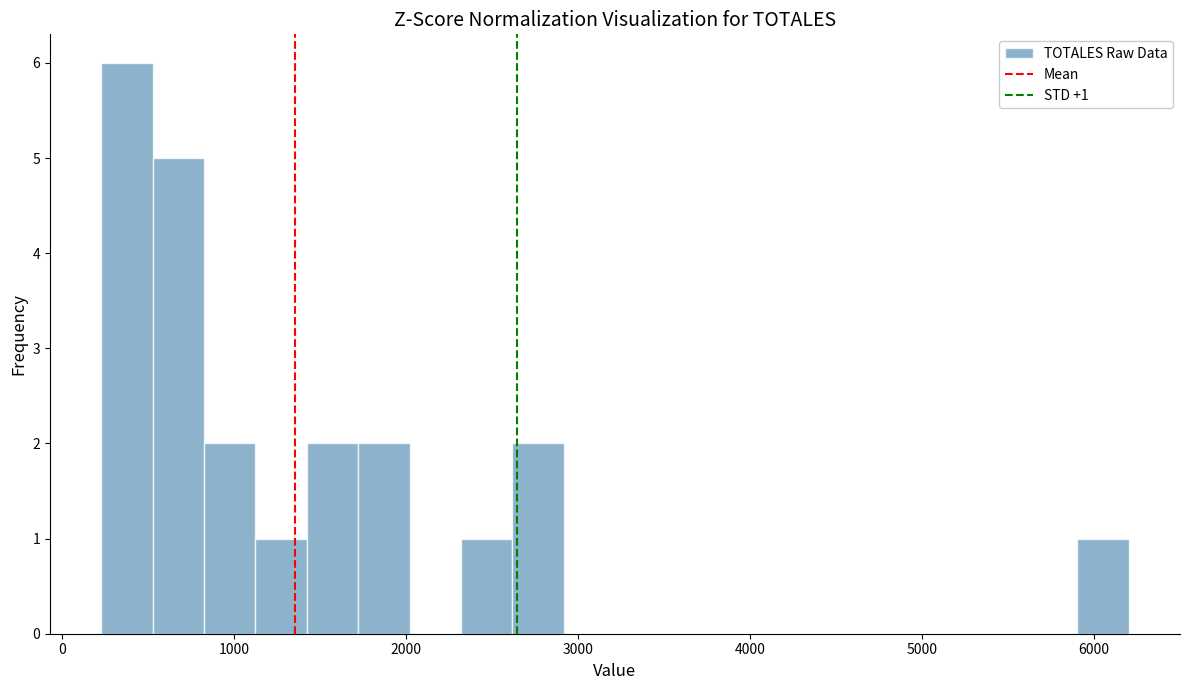

Around what value on the x-axis is the tallest bar? Give the approximate position of its centre, as read against the axis.

400